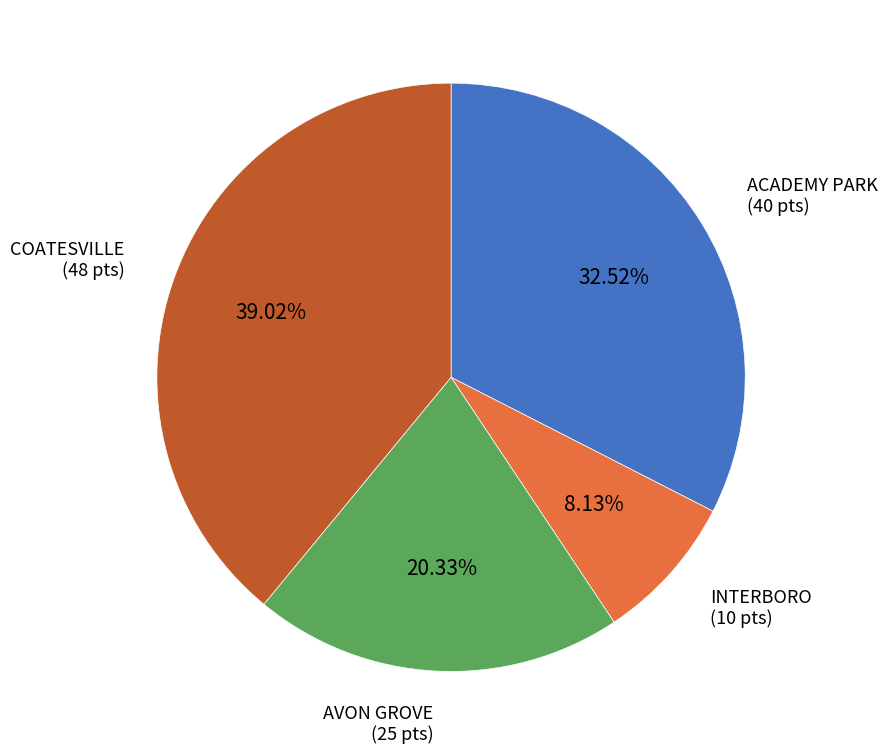

Is there a majority slice in this chart?

No